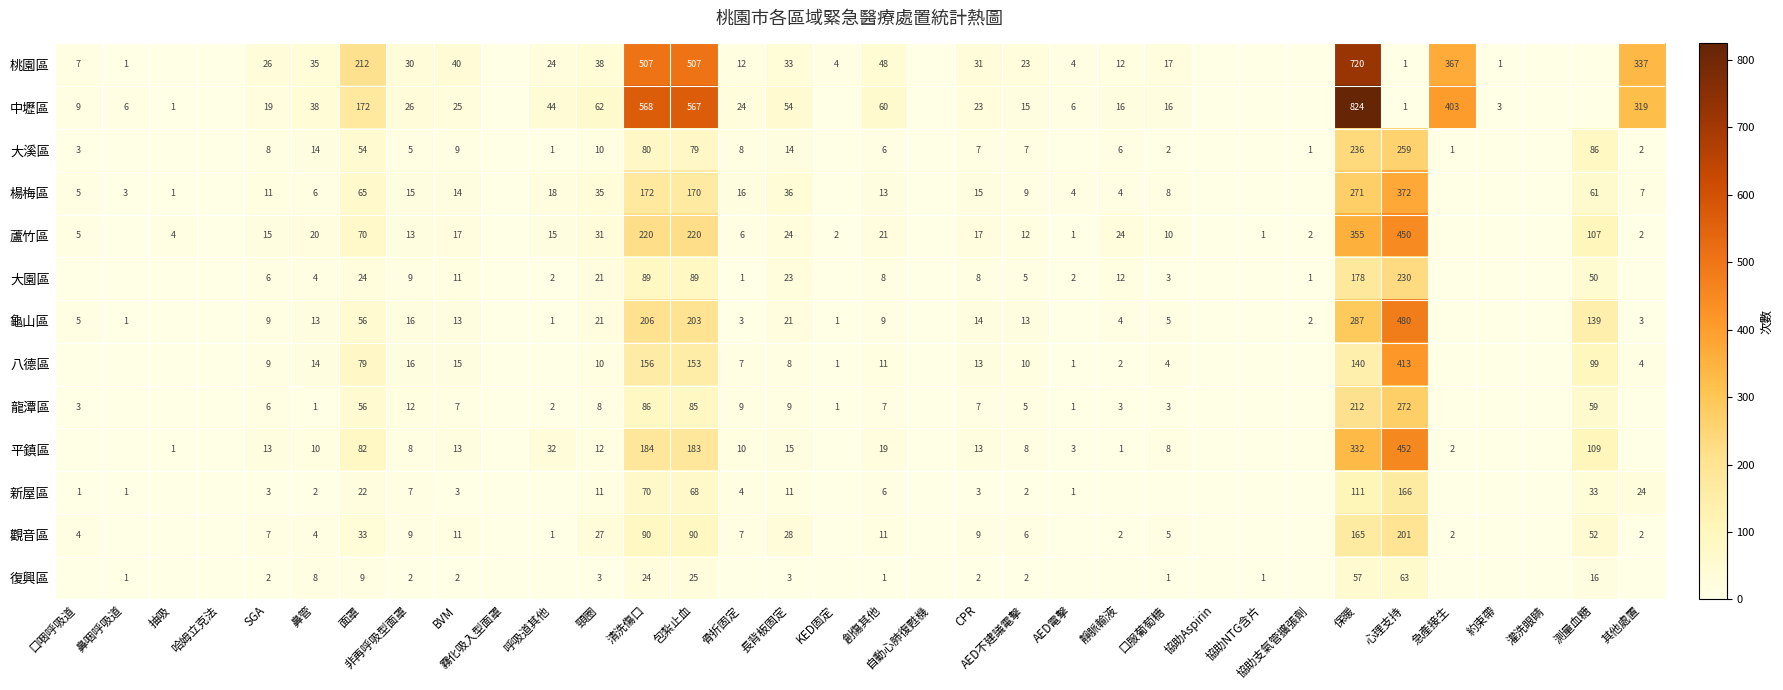

What is the sum of the 觀音區 values at CPR and 非再呼吸型面罩?

18